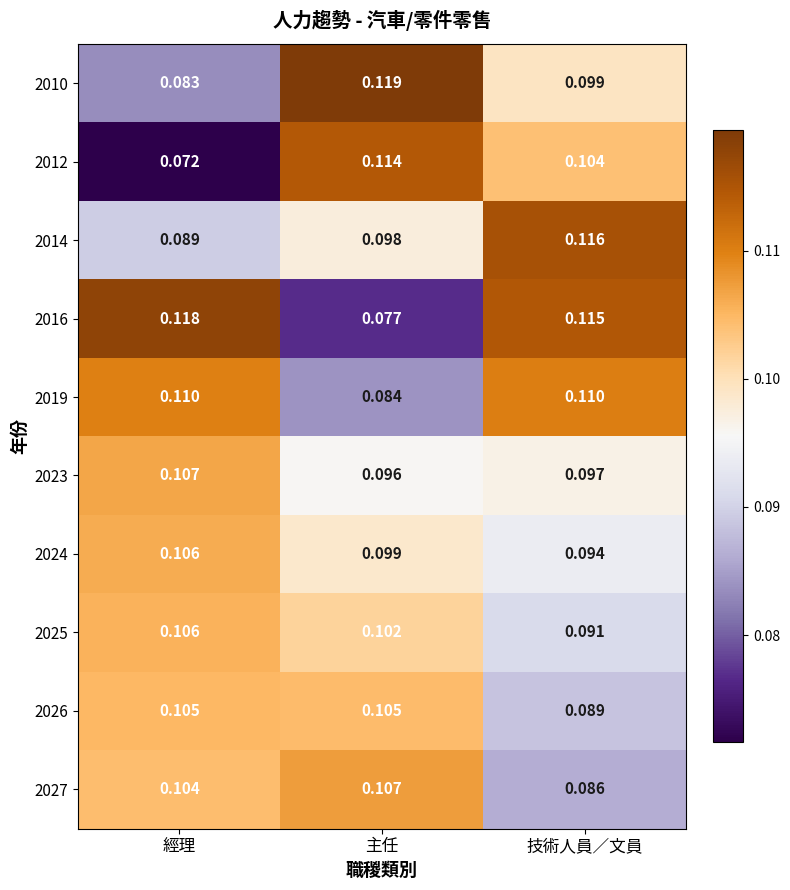

At which label is 2016 closest to 0?

主任